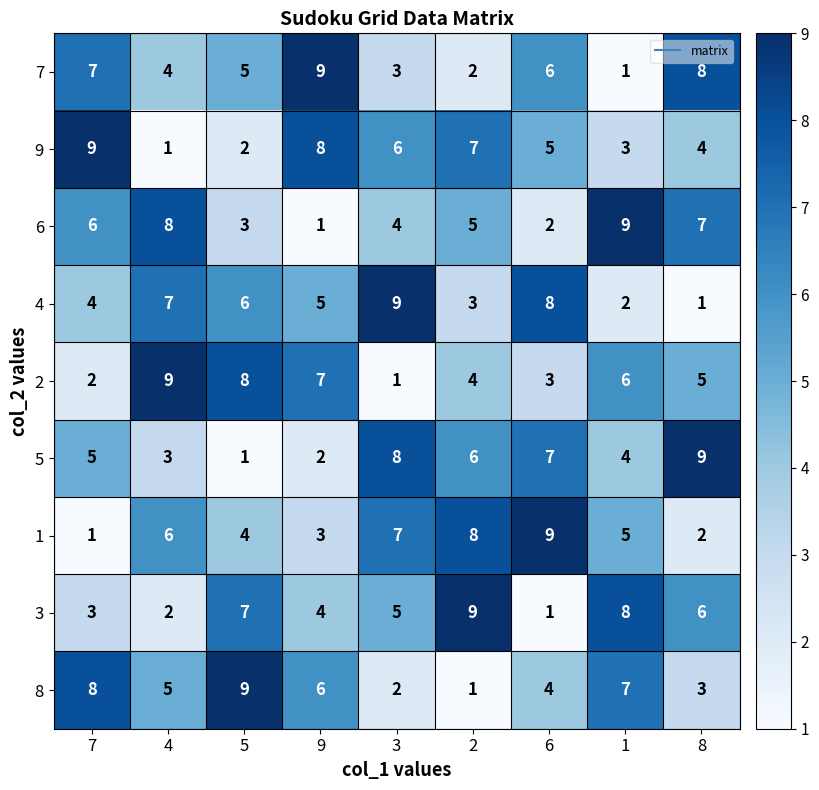

At 5, list the series in order from smallest to largest.

5, 9, 6, 1, 7, 4, 3, 2, 8